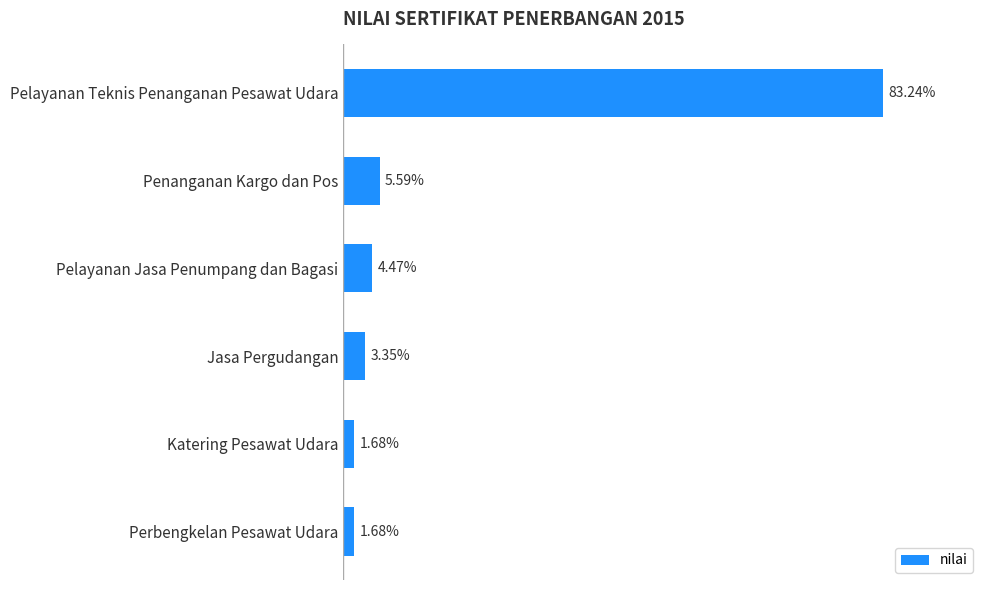

Does the chart contain stacked bars?

No